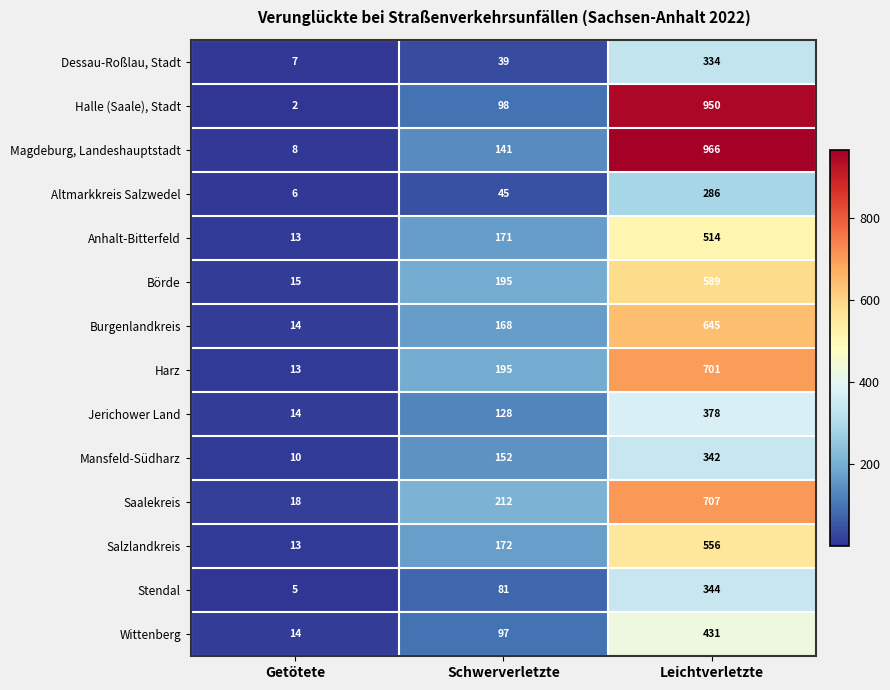

How many categories are shown in the chart?

3